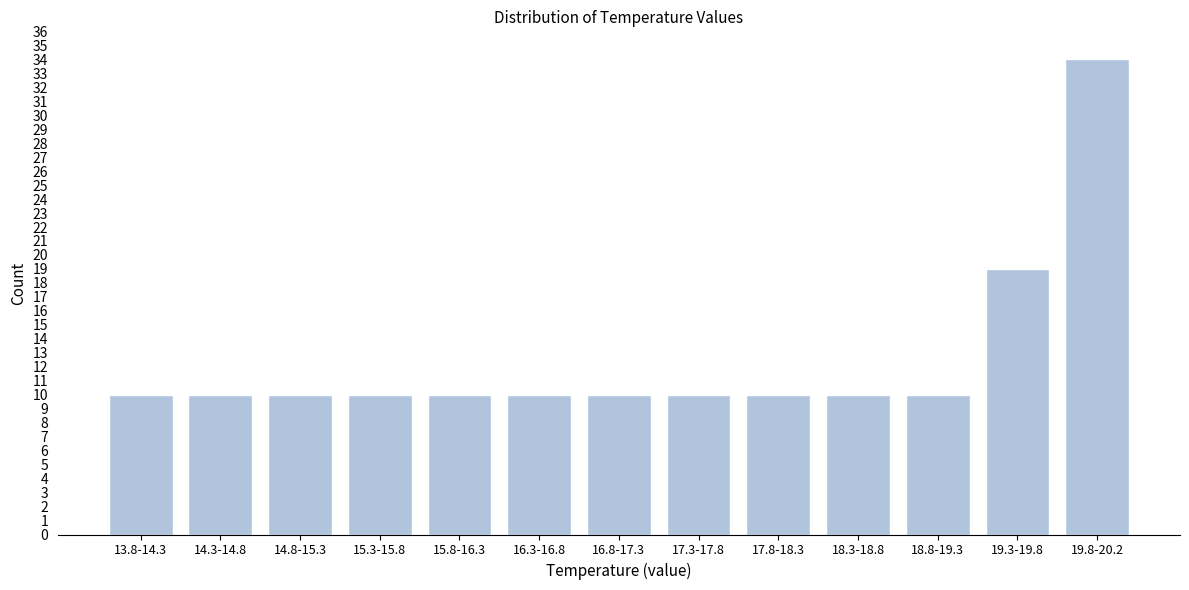

Reading left to right, extract all data points from this chart.

13.8-14.3=10	14.3-14.8=10	14.8-15.3=10	15.3-15.8=10	15.8-16.3=10	16.3-16.8=10	16.8-17.3=10	17.3-17.8=10	17.8-18.3=10	18.3-18.8=10	18.8-19.3=10	19.3-19.8=19	19.8-20.2=34